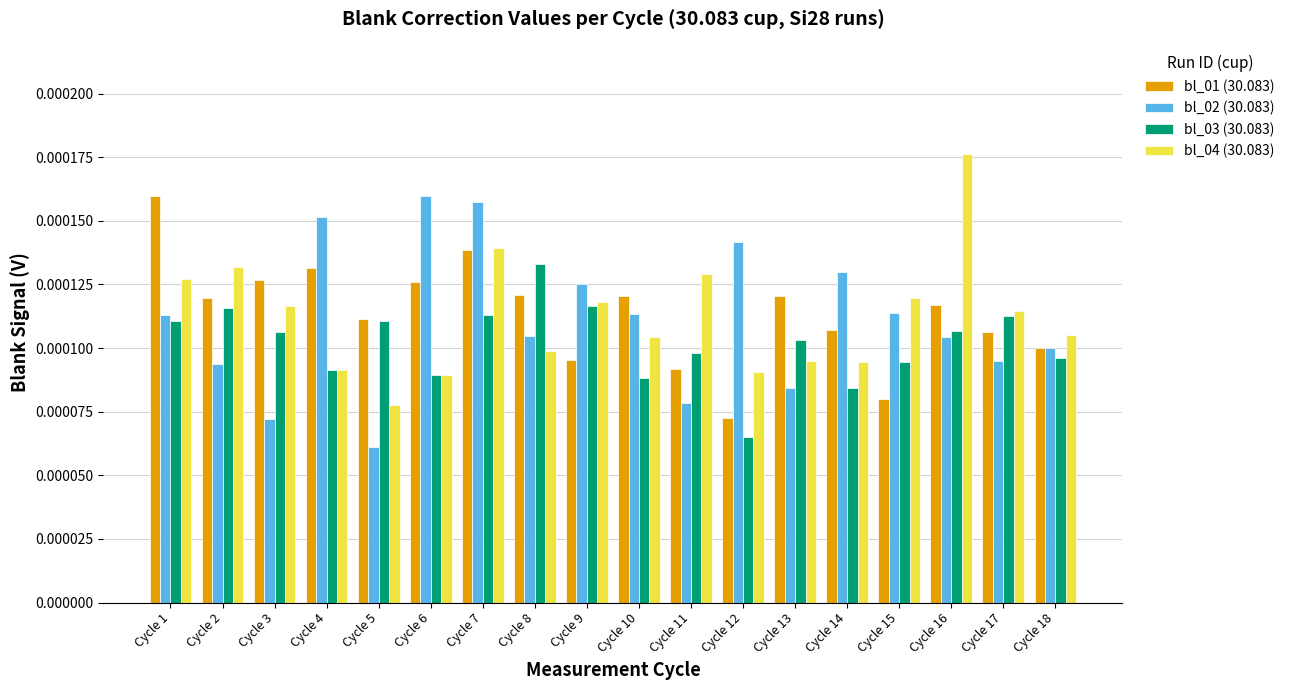

Count the bl_03 (30.083) values in the range 0 to 1.

18